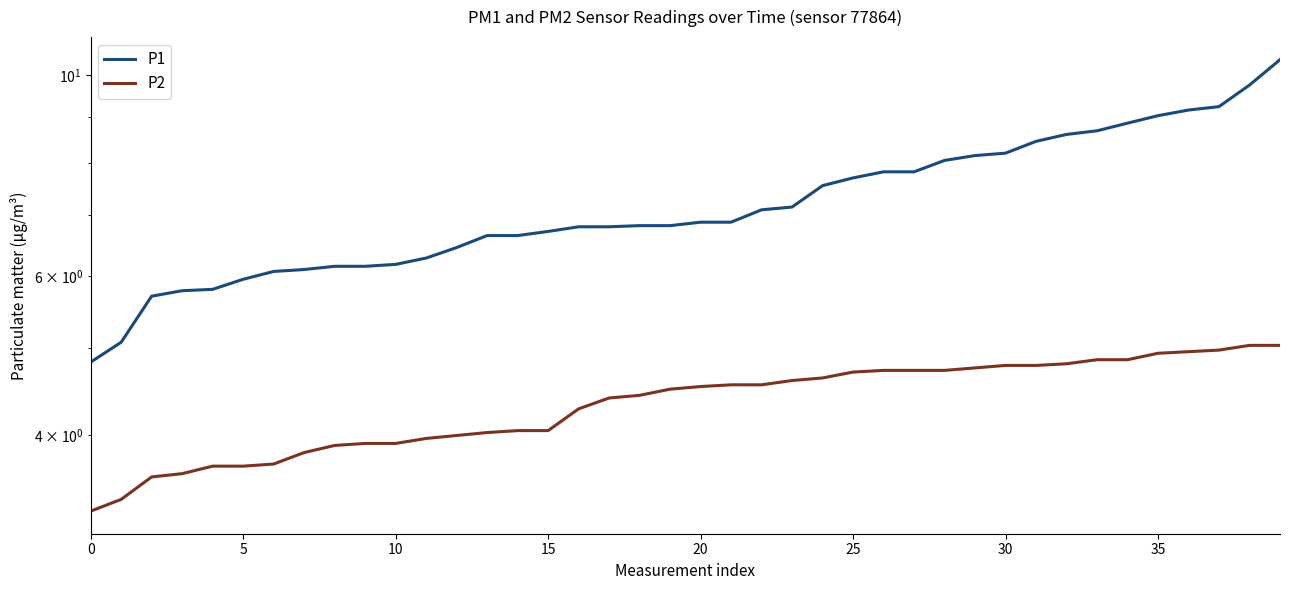

True or false: P1 has a value of 6.3 at 11.

True